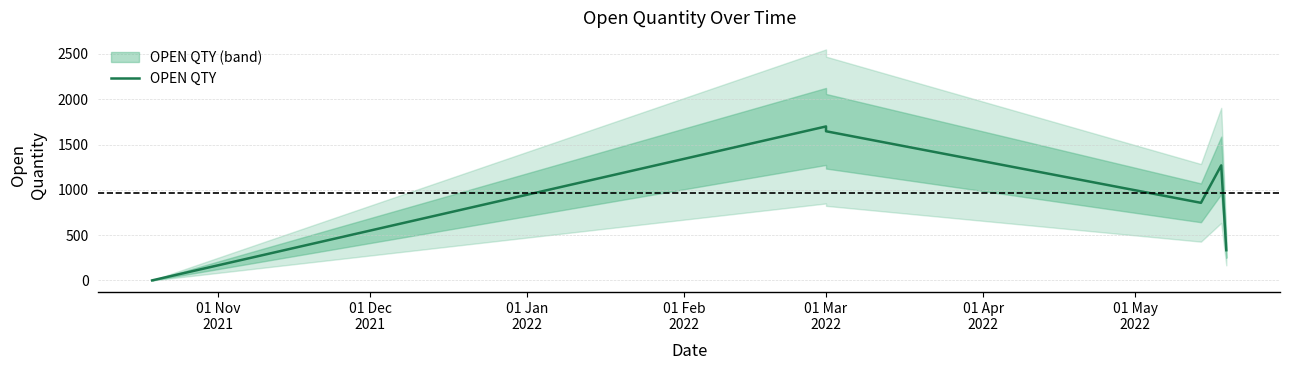

How many interior local peaks (higher than both neighbors) does the data have?

2